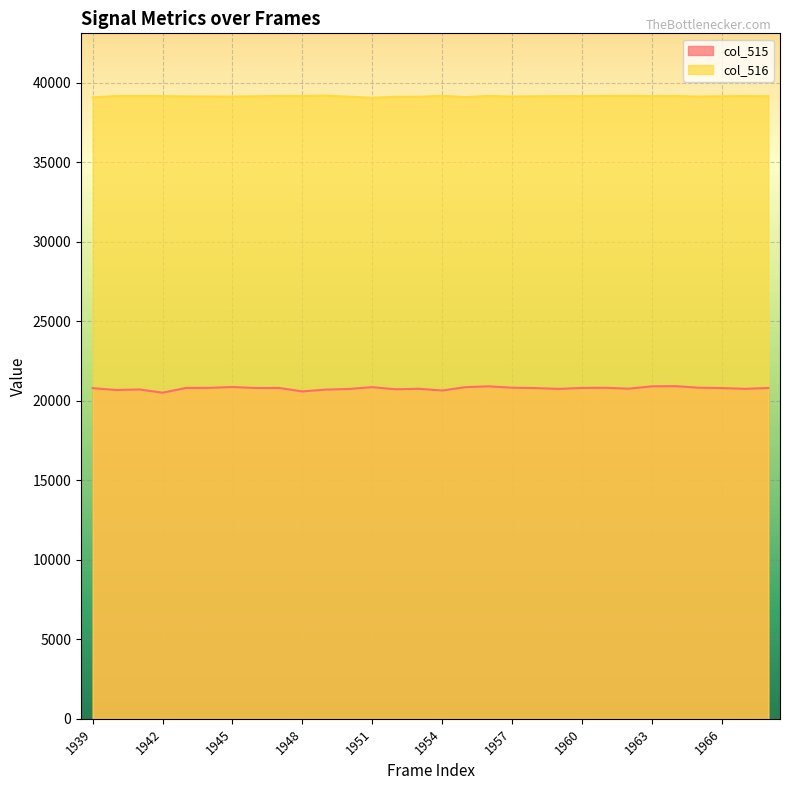

Which has a higher value, 1966 or 1959?

1966